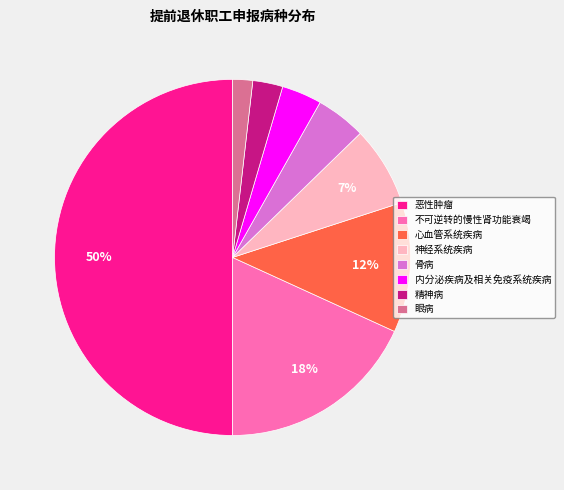

To the nearest percent, what percentage of the pie is 神经系统疾病?

7%